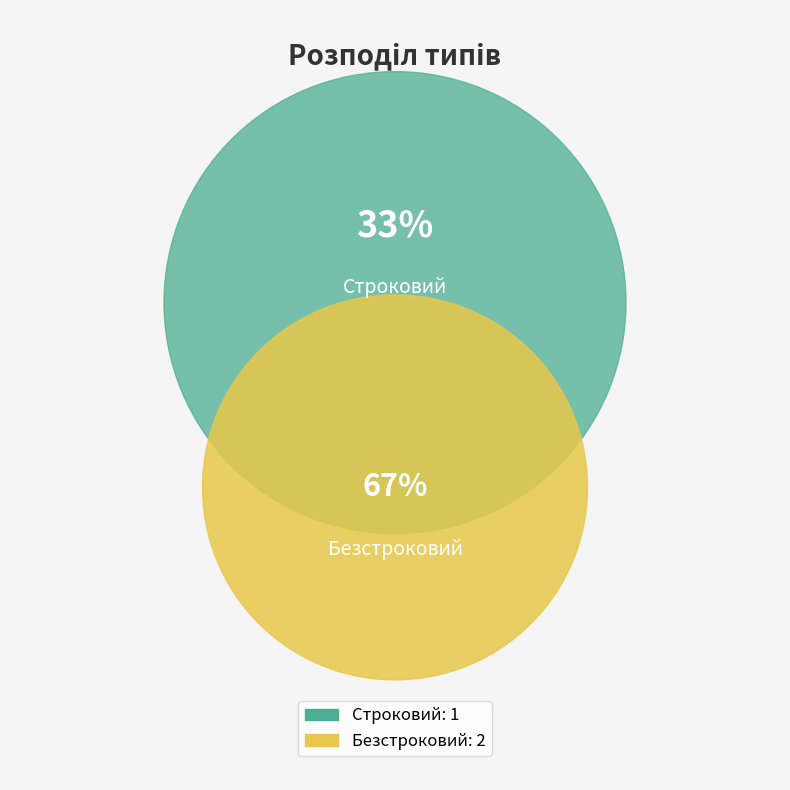

Does Безстроковий represent more than half of the total?

Yes